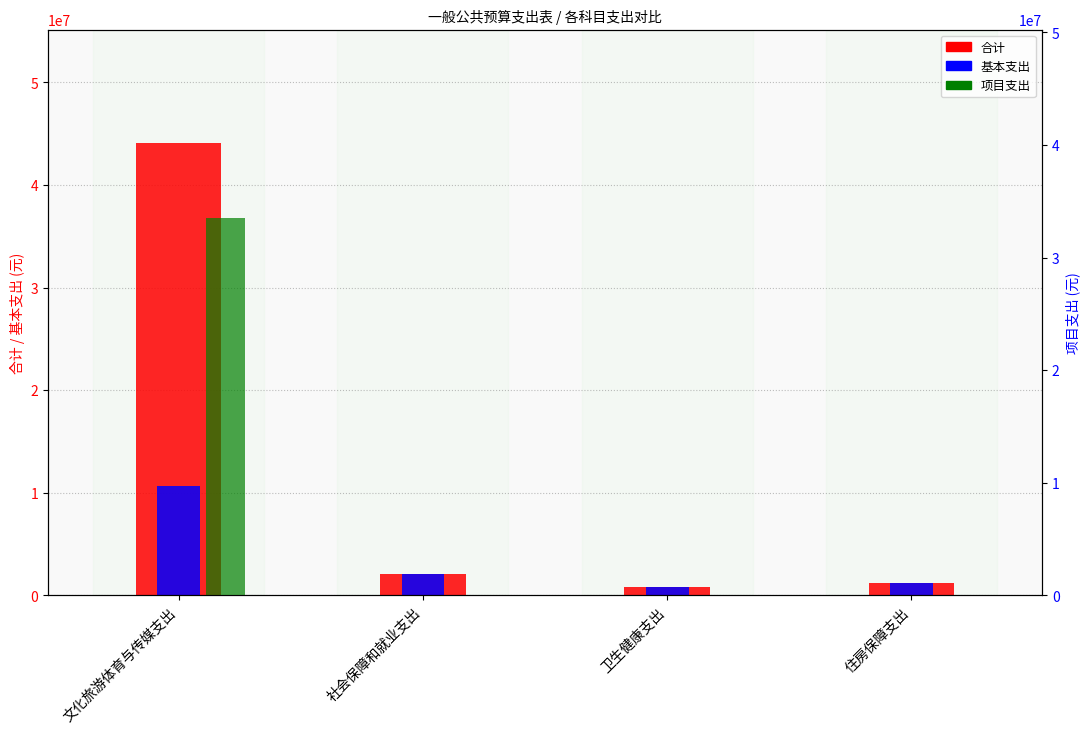

What value does the 基本支出 series have at 文化旅游体育与传媒支出?

10616275.1